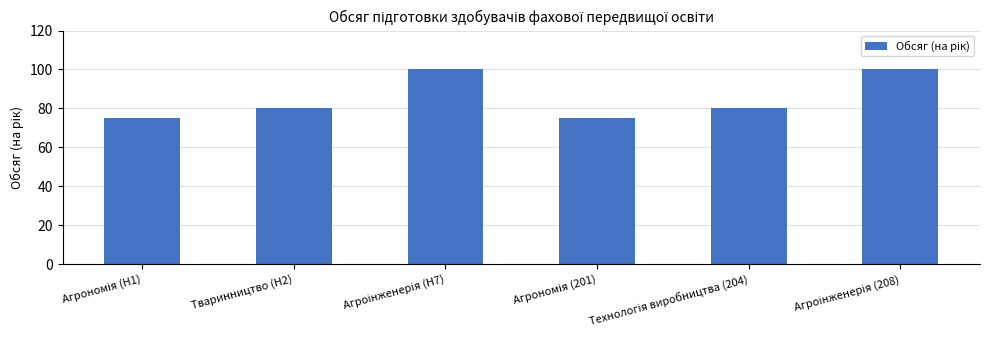

What is the value of the 3rd bar from the left?

100